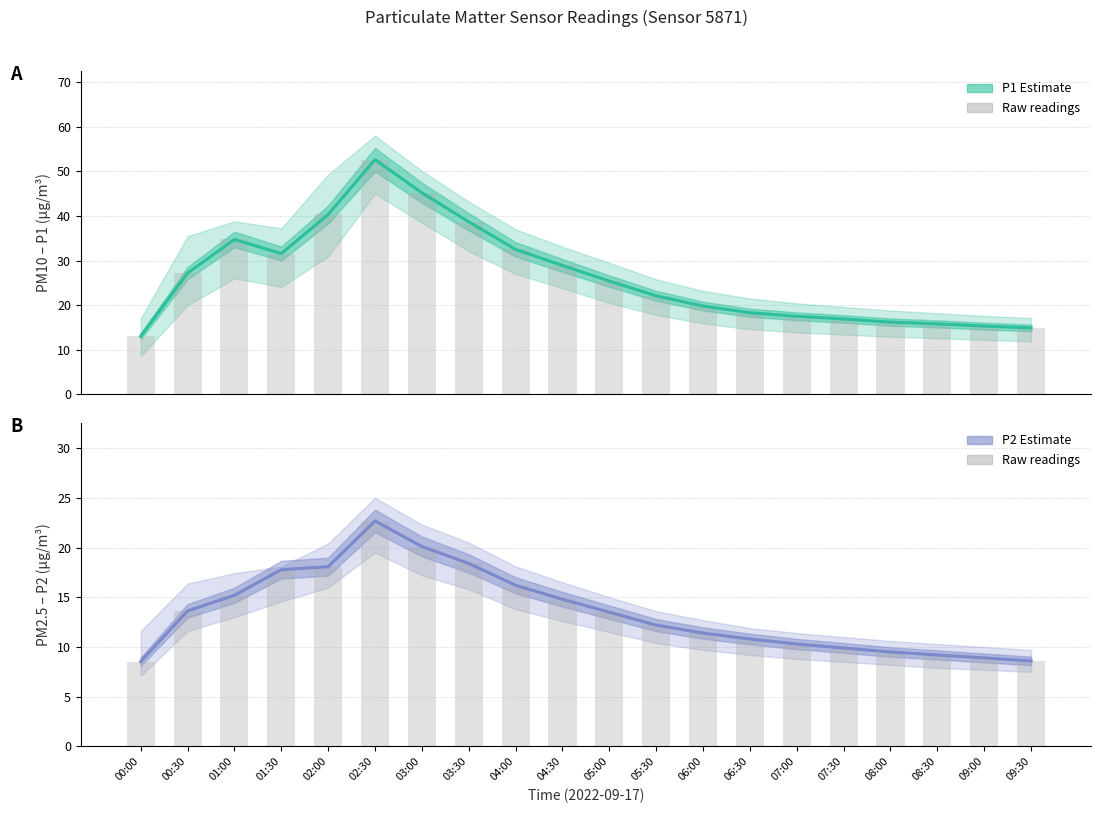

True or false: P2 (PM2.5) has a value of 13.6 at 00:30.

True